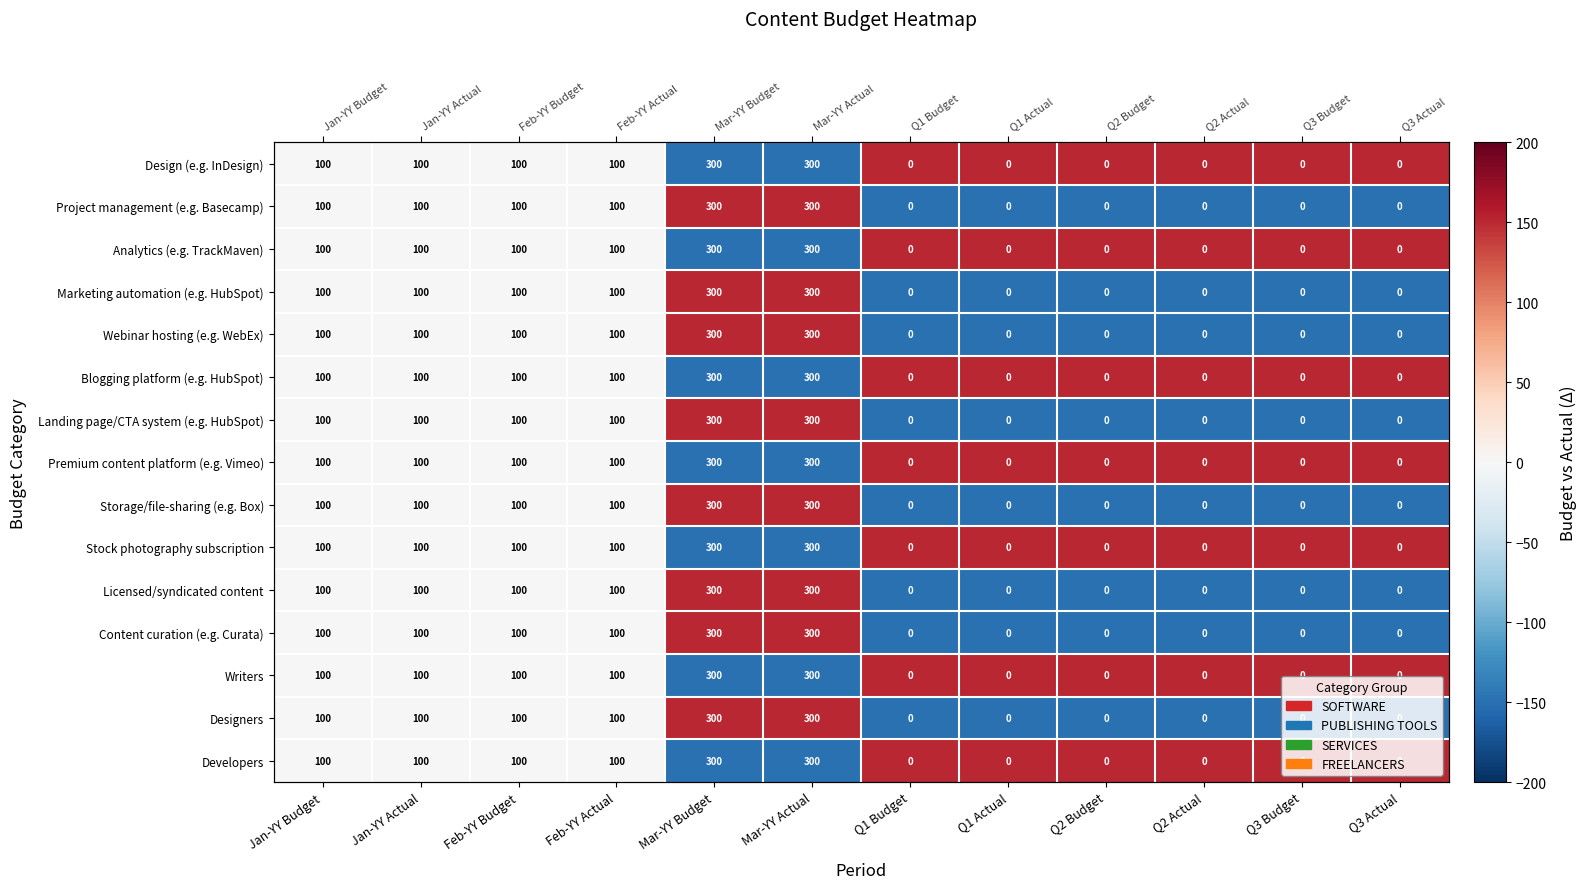

At which label does Marketing automation (e.g. HubSpot) reach its minimum?

Q1 Budget